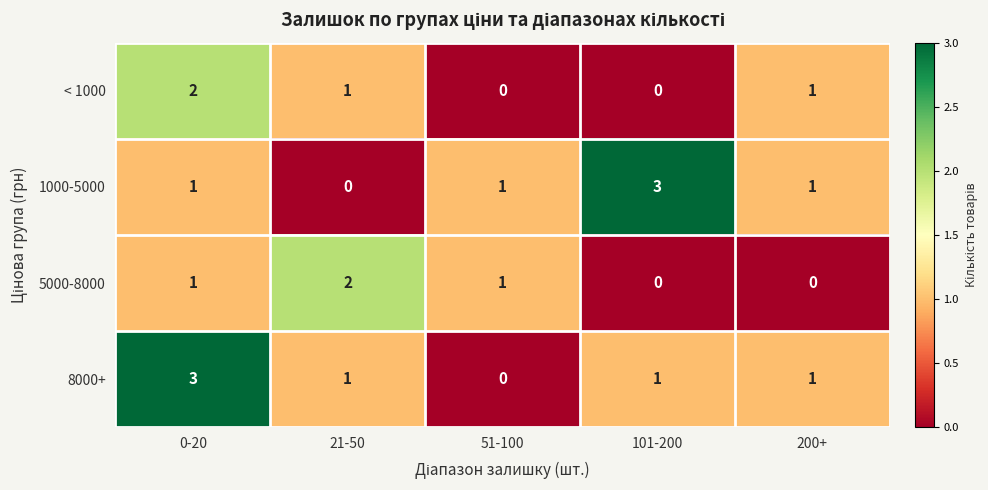

What is the total value across all series at 21-50?

4